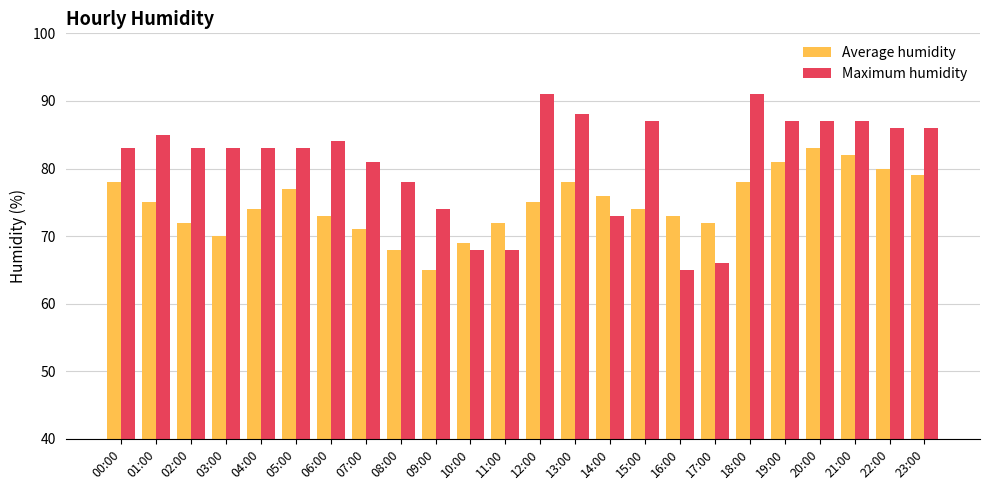

True or false: Average humidity has a value of 70 at 03:00.

True